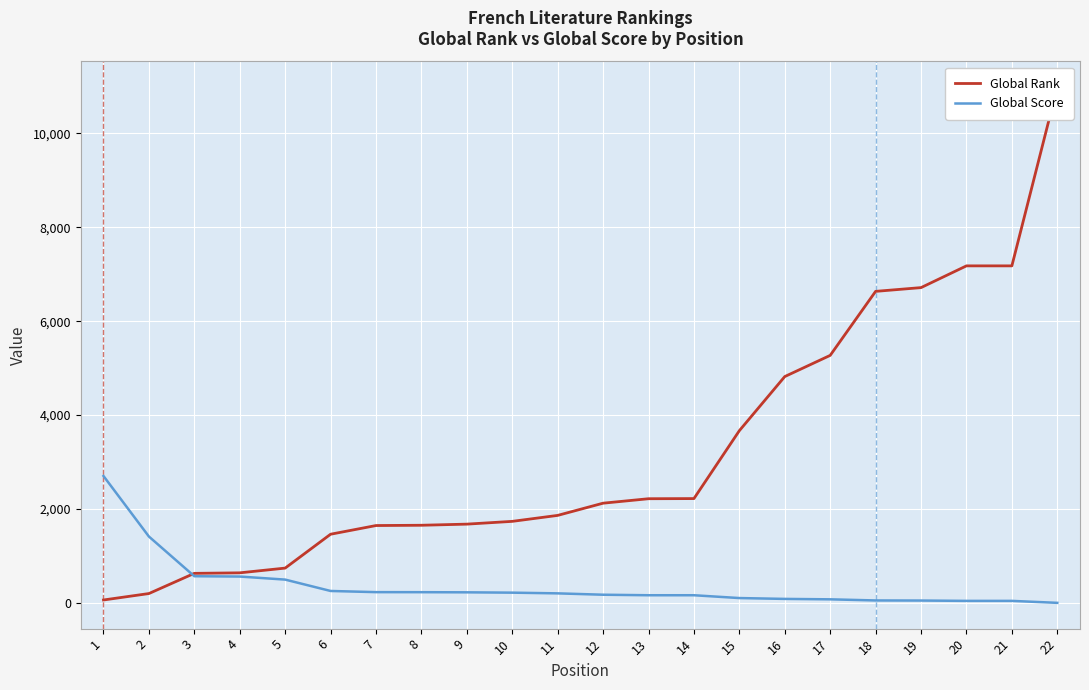

Does the chart display data point markers on the line(s)?

No